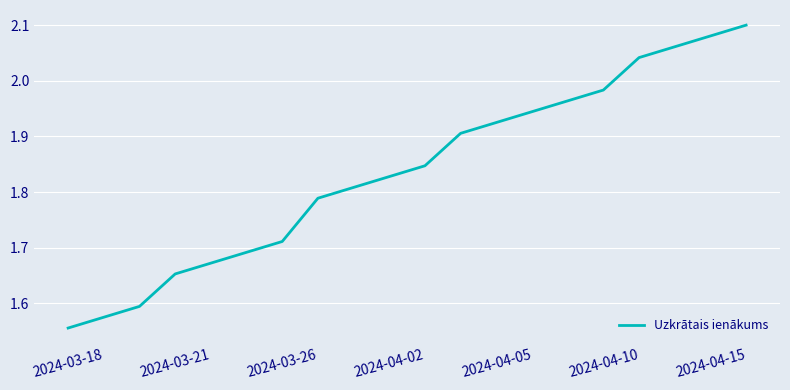

How many categories are shown in the chart?

20